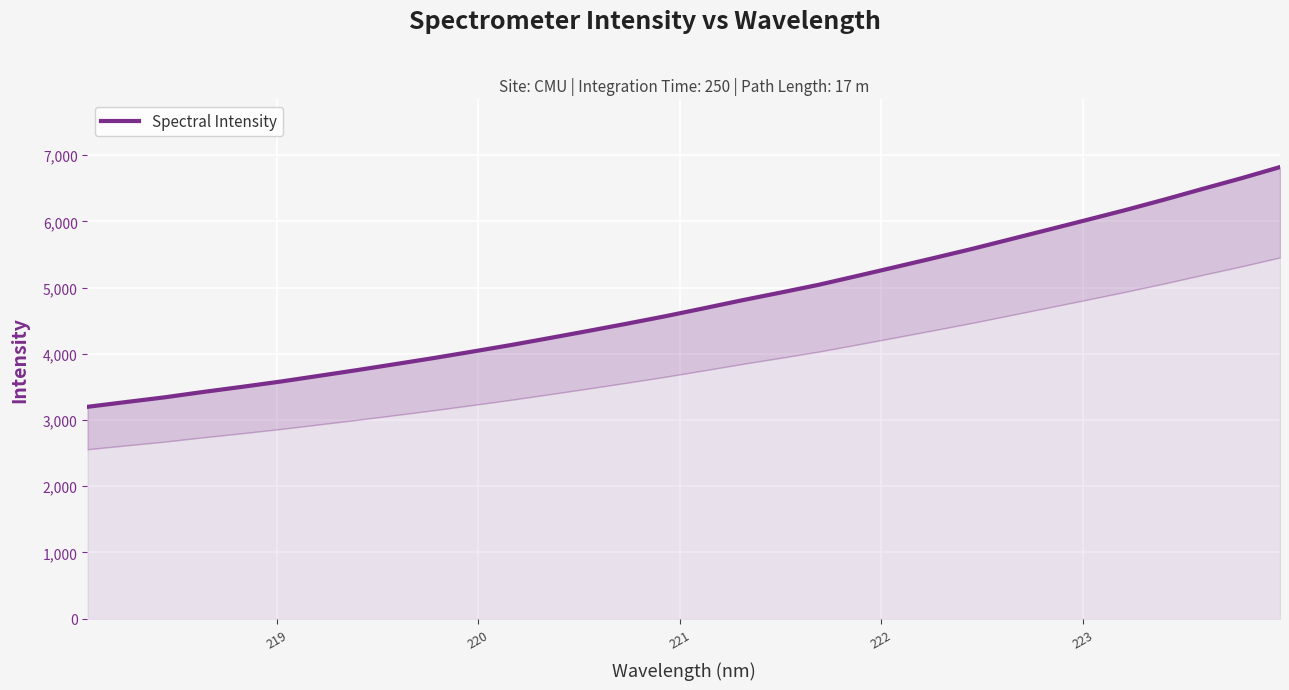

What is the greatest value displayed?

6818.9